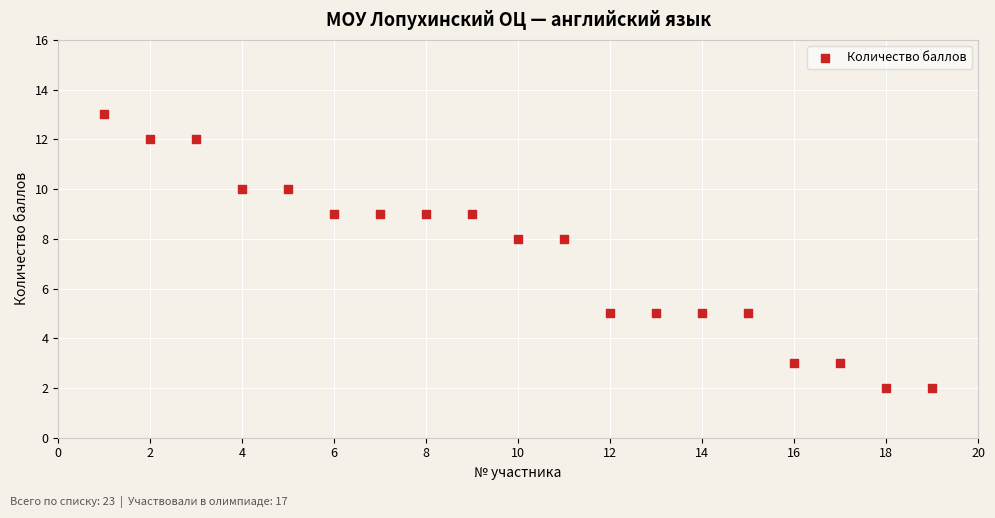

What is the range of X values (max minus min)?

18